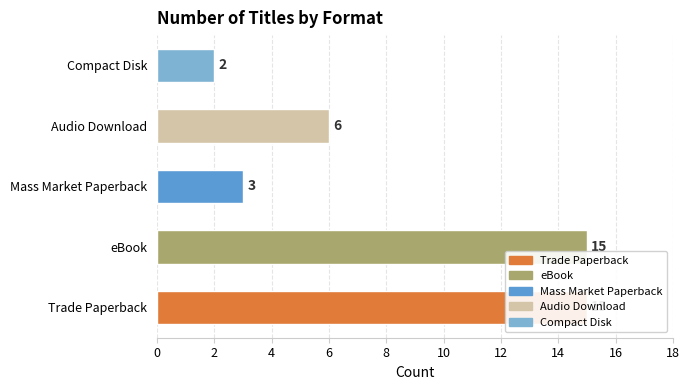

What is the difference between the second highest and minimum values?

13